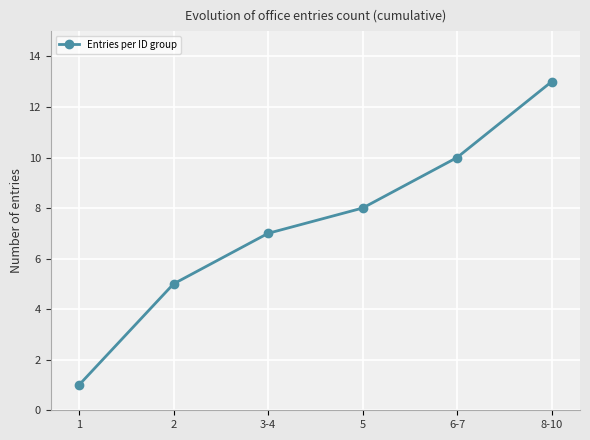

What is the label of the 5th point from the right?

2